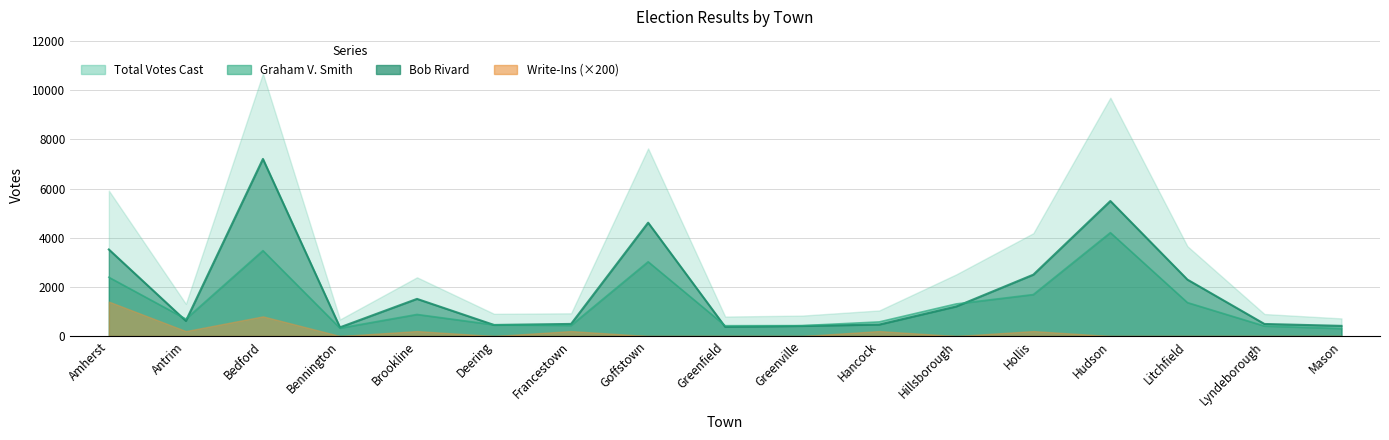

What is the maximum value for Bob Rivard?

7208